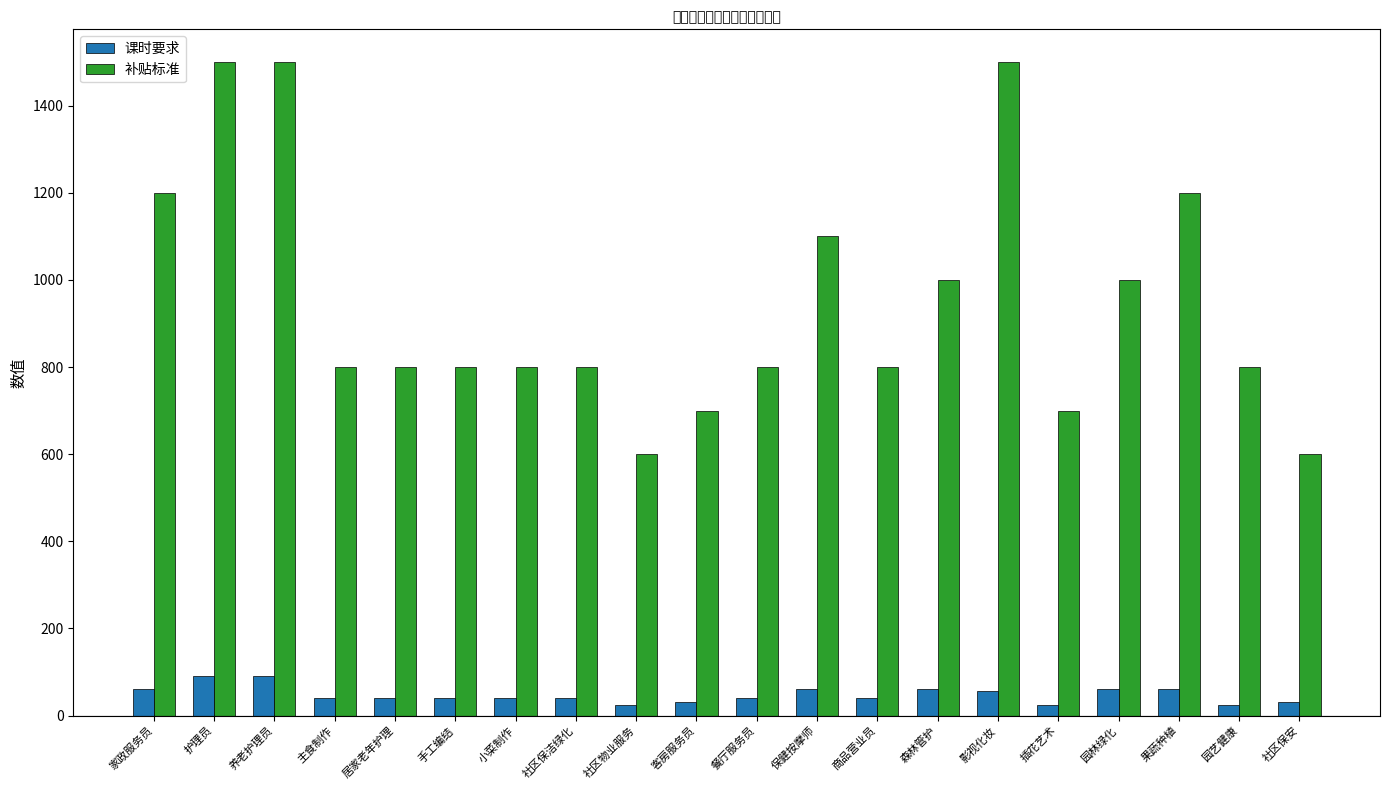

What is the maximum value shown in the chart?

1500